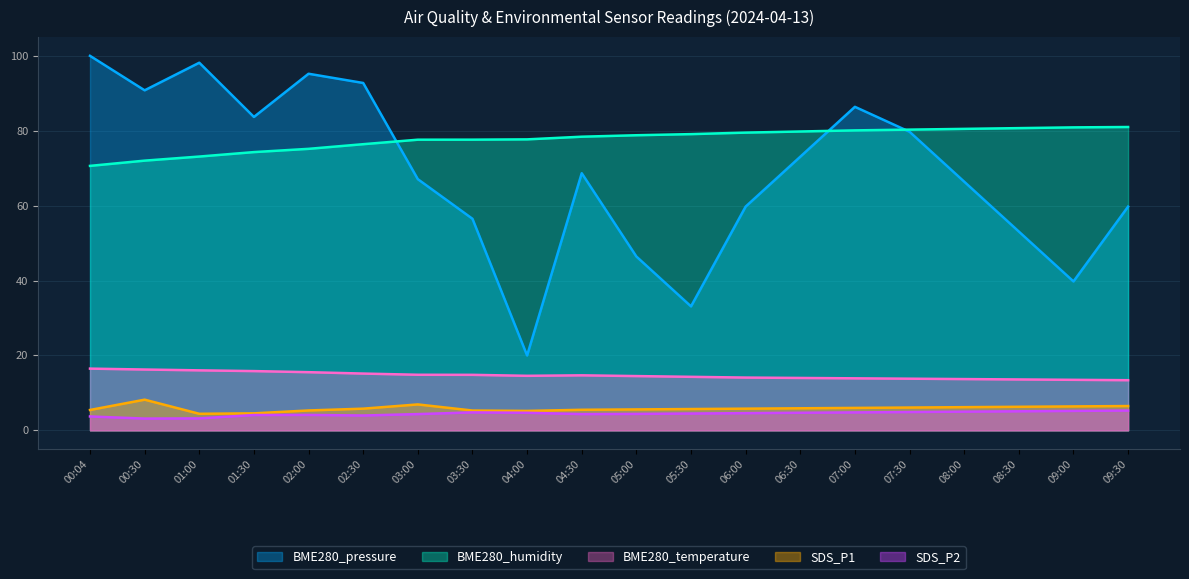

True or false: SDS_P2 and BME280_humidity intersect in this chart.

False